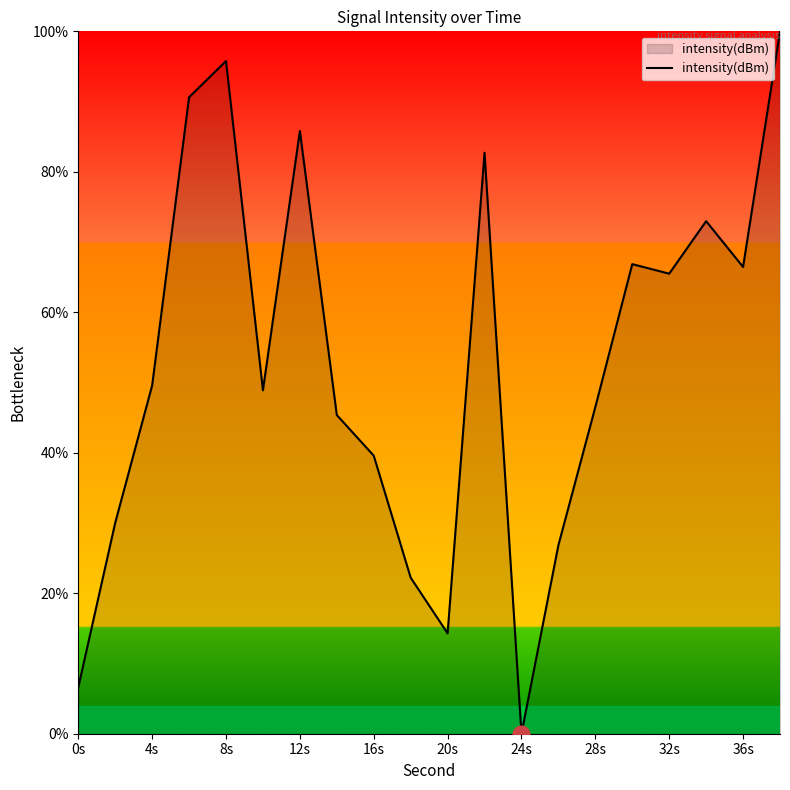

What is the average value?

52.8